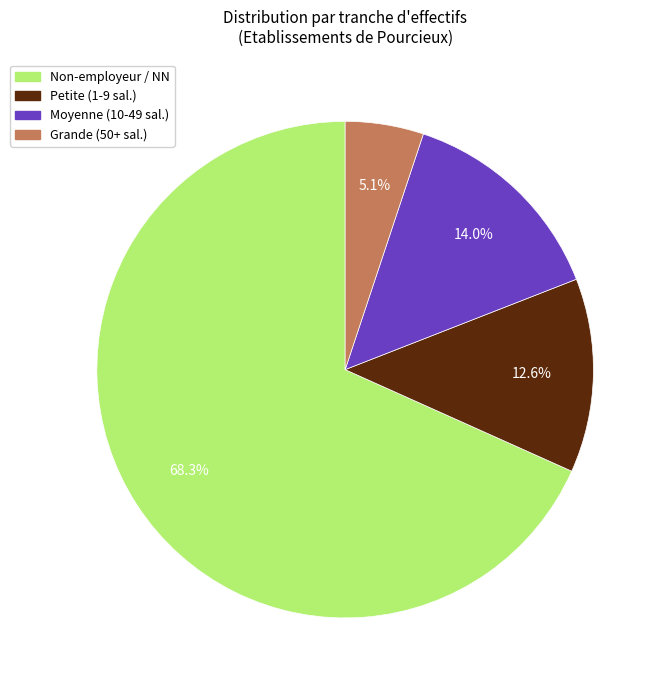

Is there a majority slice in this chart?

Yes